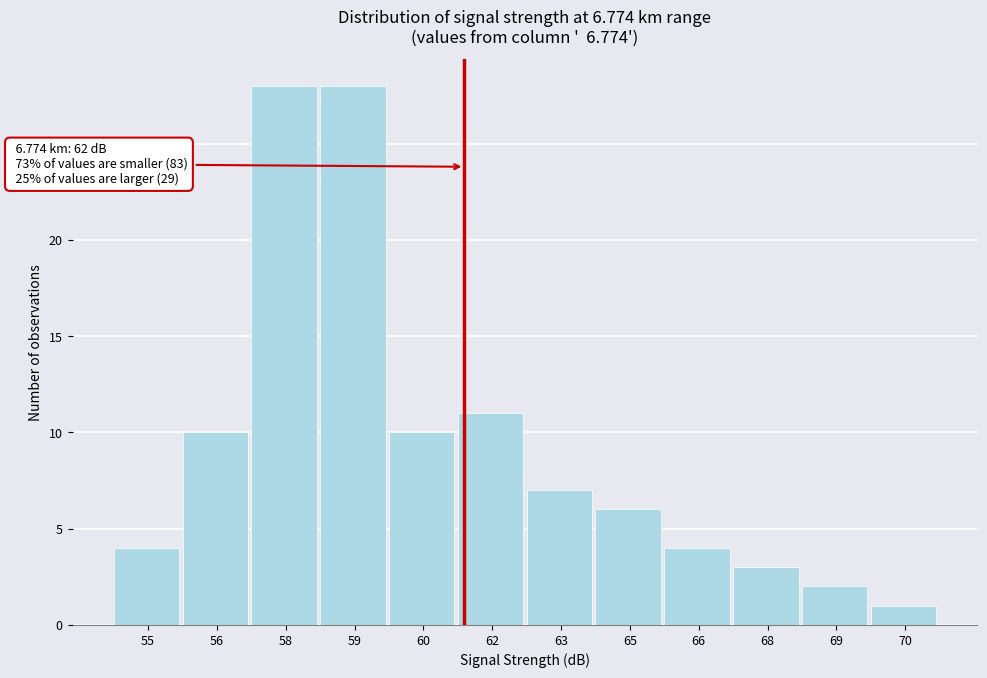

Reading left to right, transcribe all the data shown in this chart.

4	10	28	28	10	11	7	6	4	3	2	1